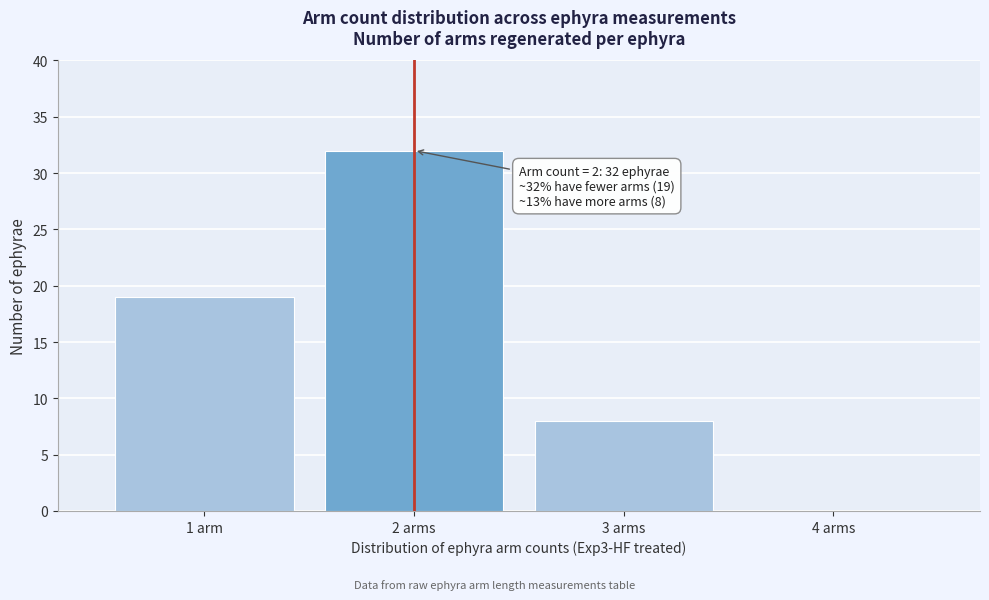

Reading left to right, list all the values displayed in this chart.

1 arm=19	2 arms=32	3 arms=8	4 arms=0